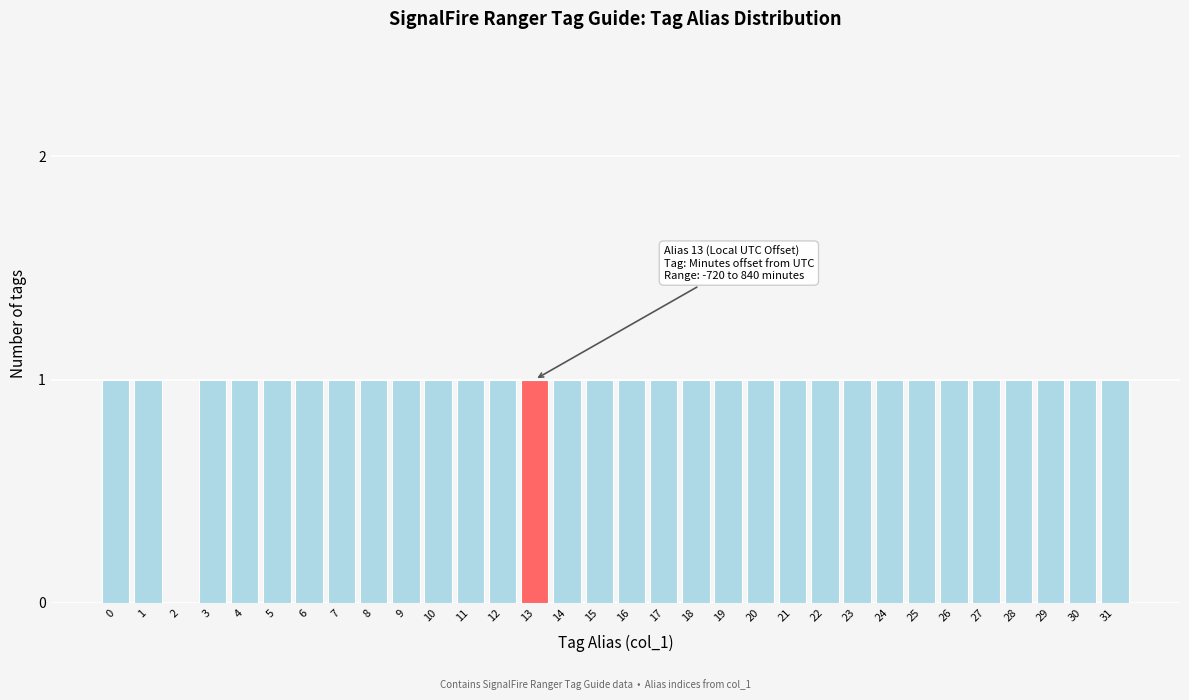

Approximately how many times larger is the value at 23 compared to 8?

1.0